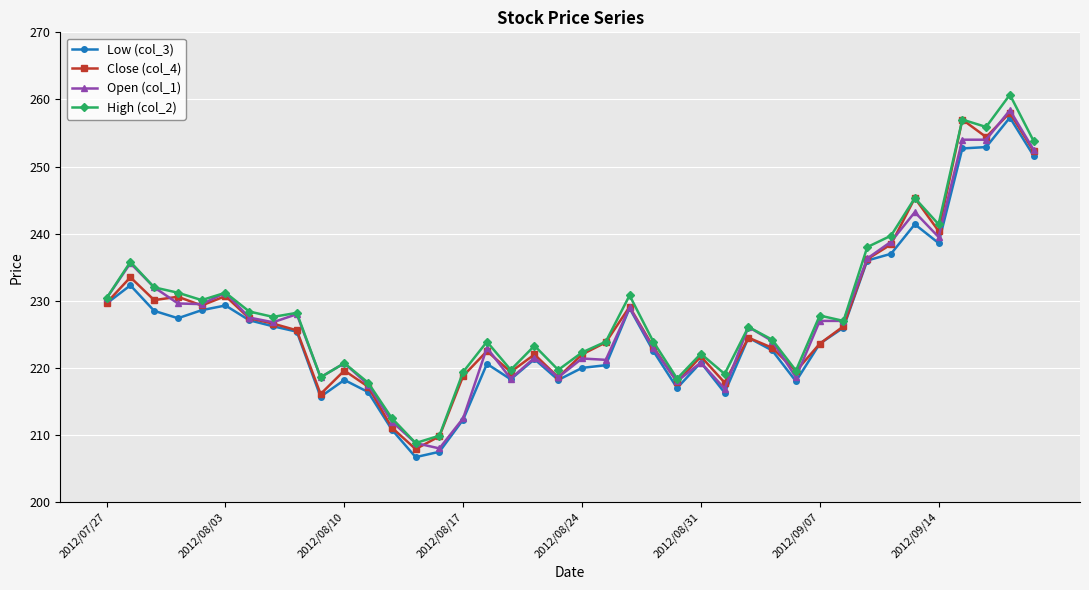

True or false: Open (col_1) has more than 0 interior local peaks.

True